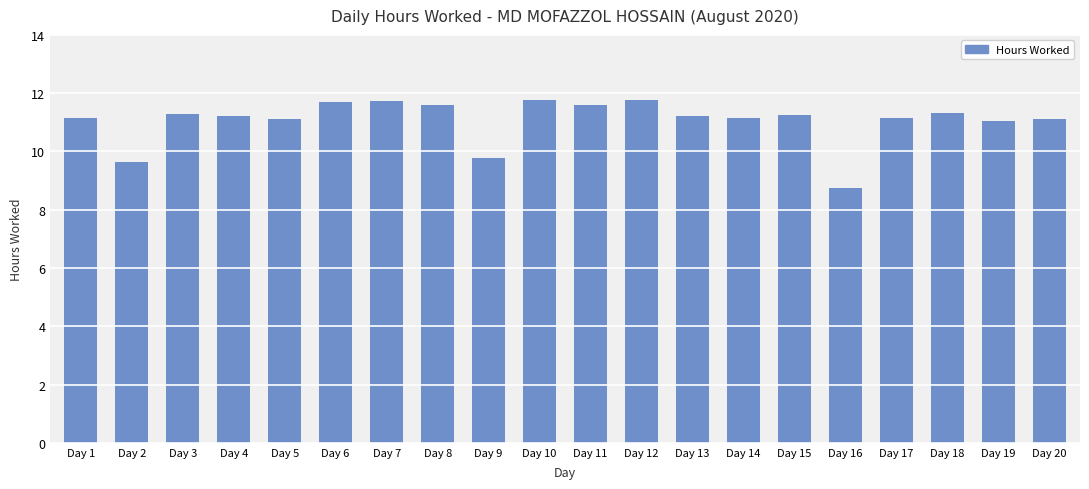

At which category does the chart reach its minimum across all series?

Day 16